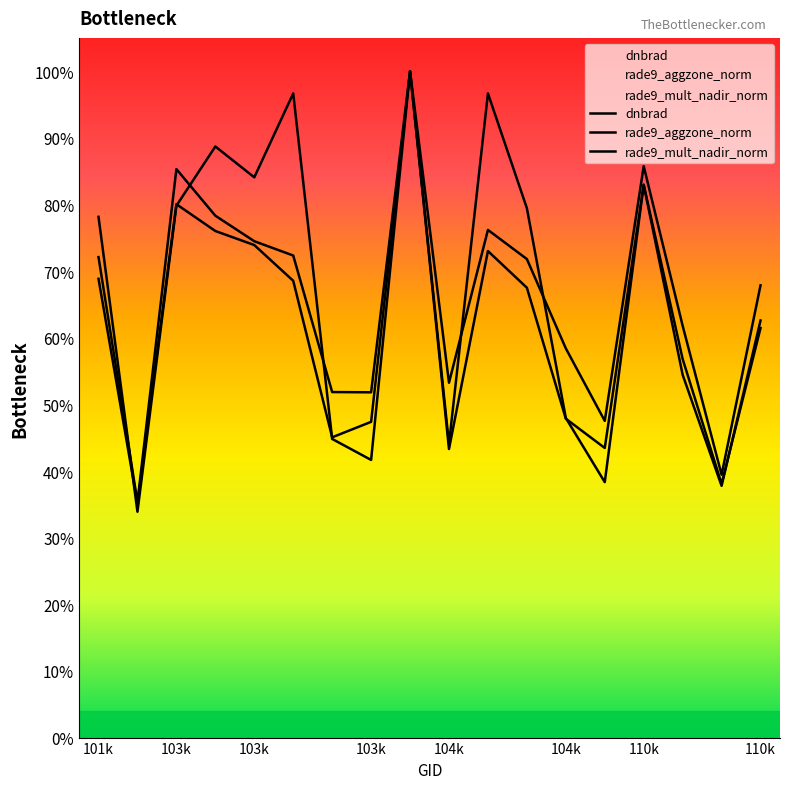

What are all the series names shown in the legend?

dnbrad, rade9_aggzone_norm, rade9_mult_nadir_norm